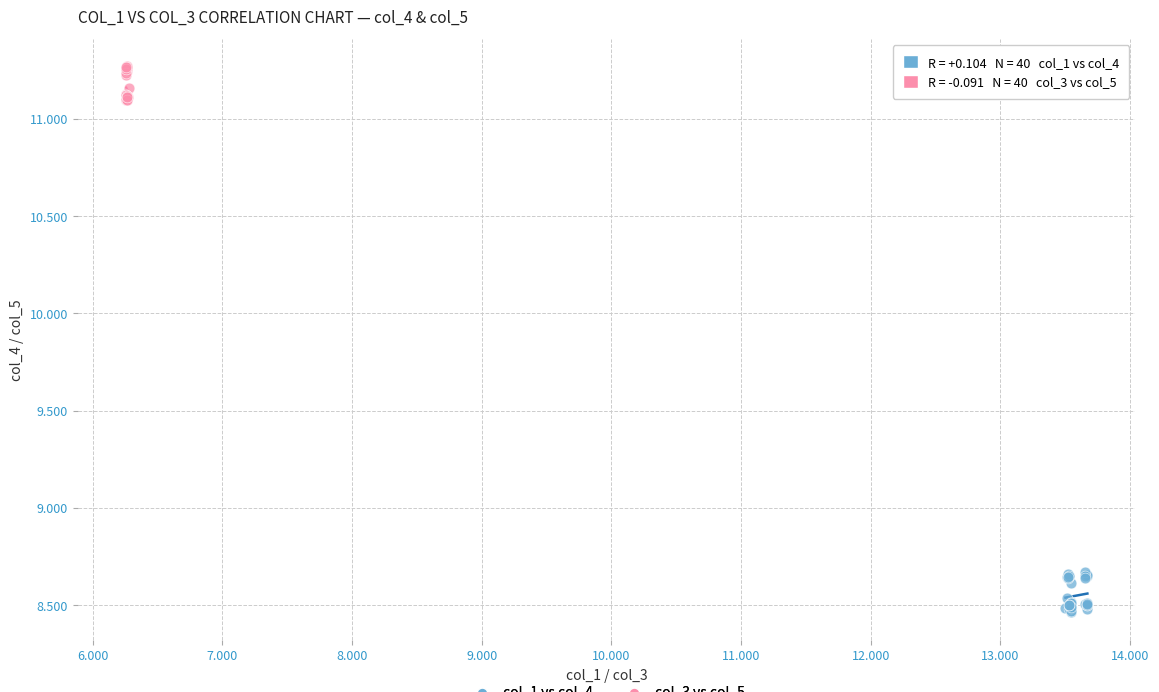

Which series reaches the minimum Y coordinate?

col_1 vs col_4